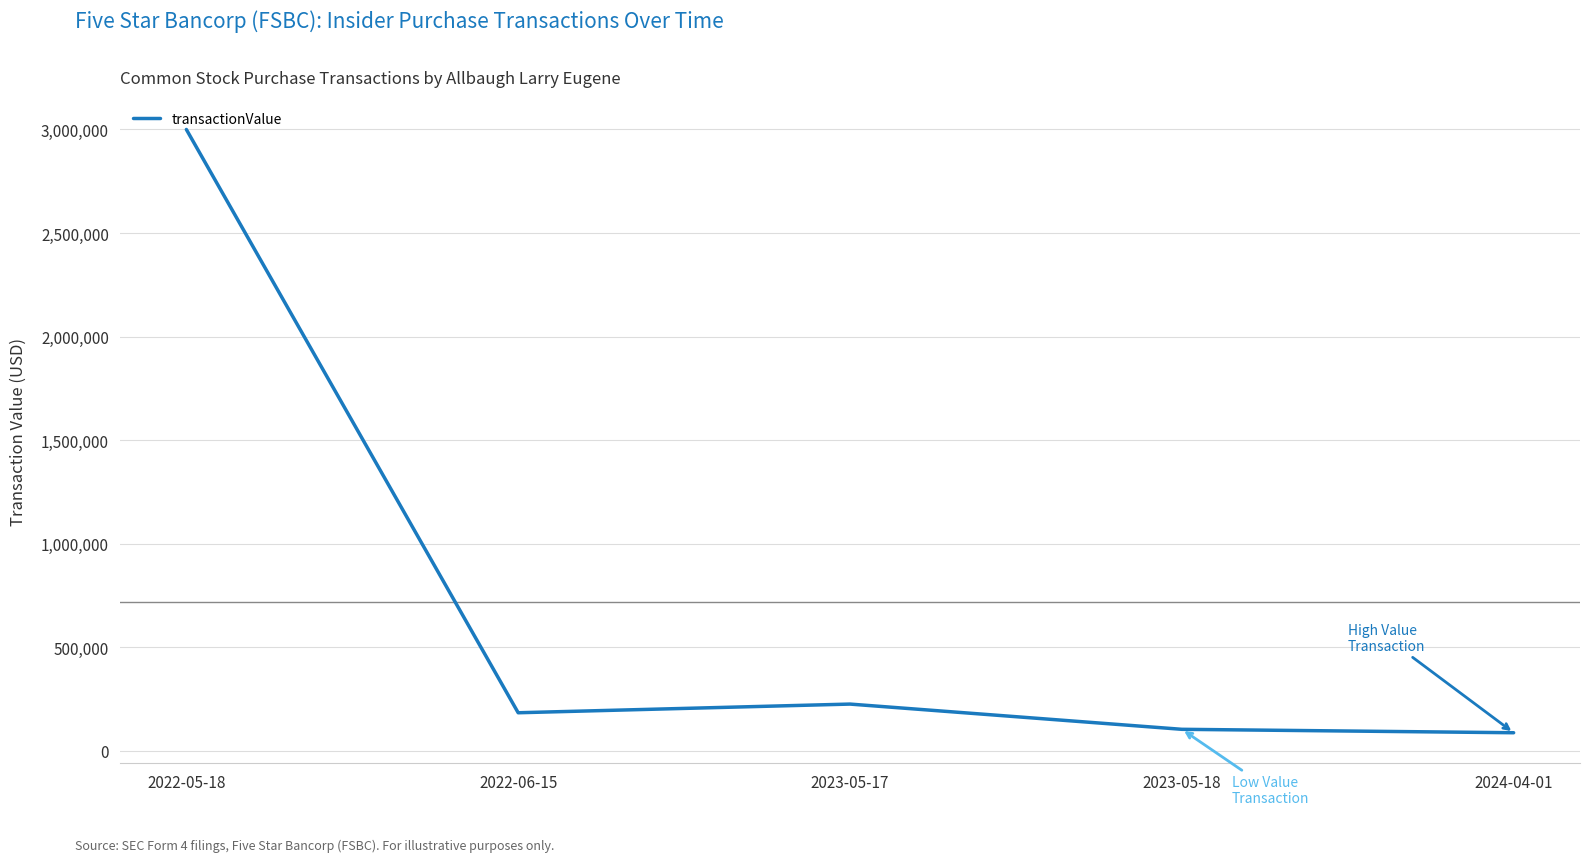

What is the sum of the values at 2024-04-01 and 2022-06-15?

270303